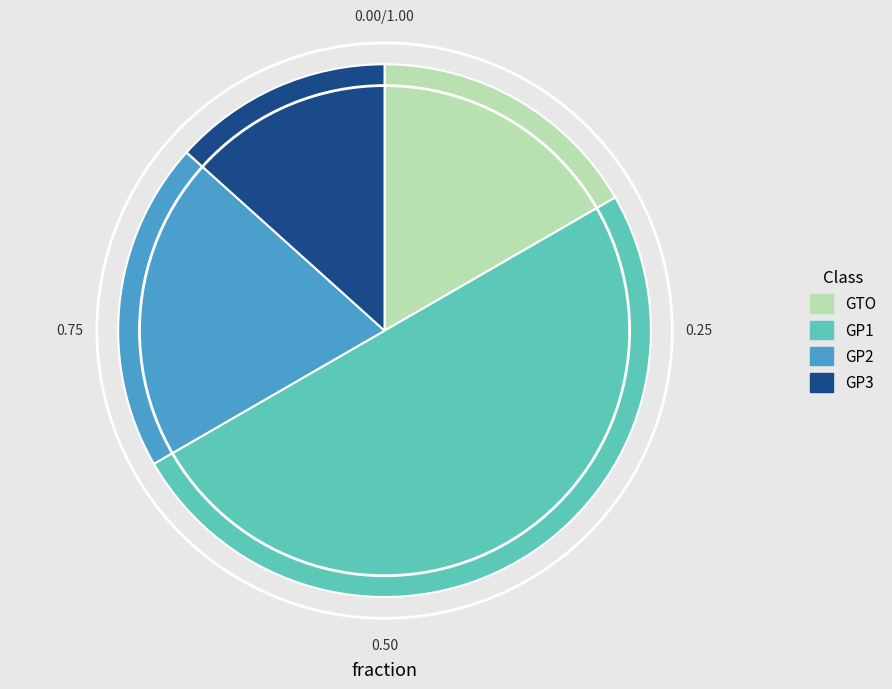

Which slice is the smallest?

GP3